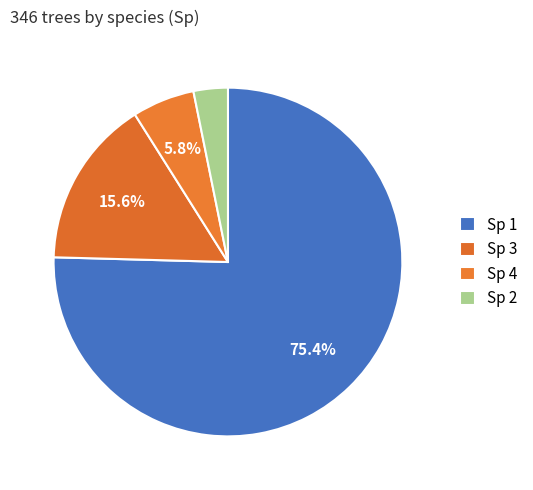

How many segments does this pie chart have?

4